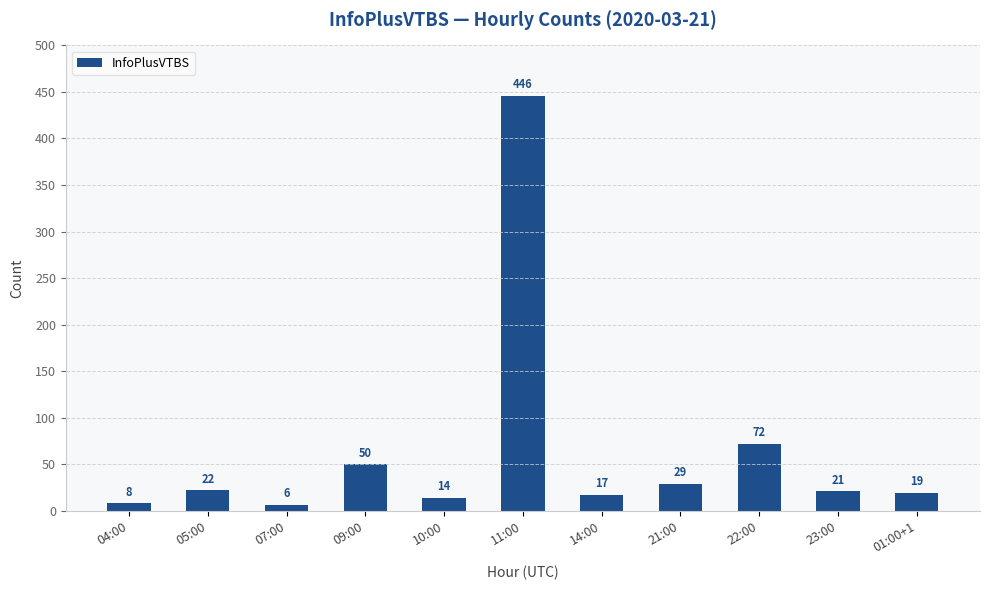

Reading left to right, what are all the values shown in this chart?

8	22	6	50	14	446	17	29	72	21	19